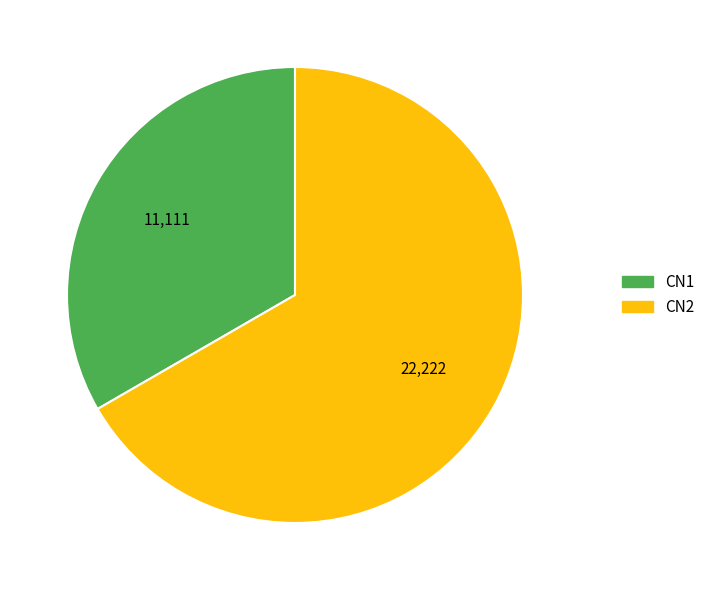

Is there a majority slice in this chart?

Yes